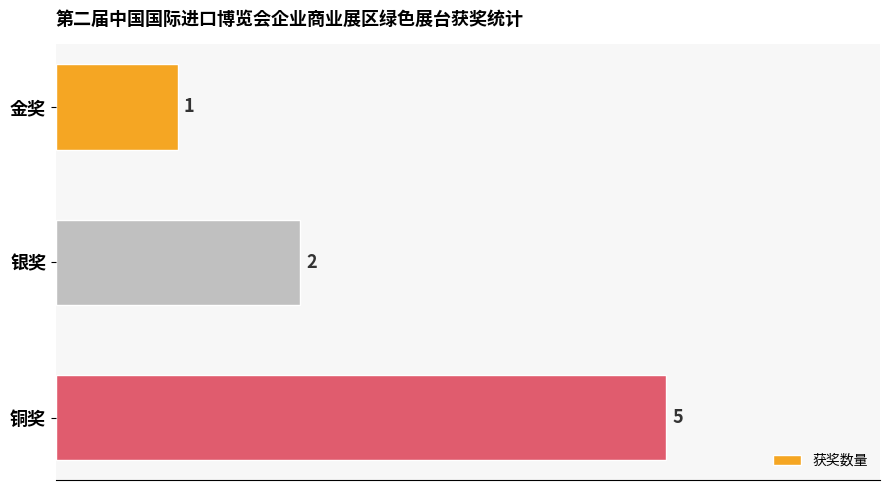

How many bars are there in total?

3